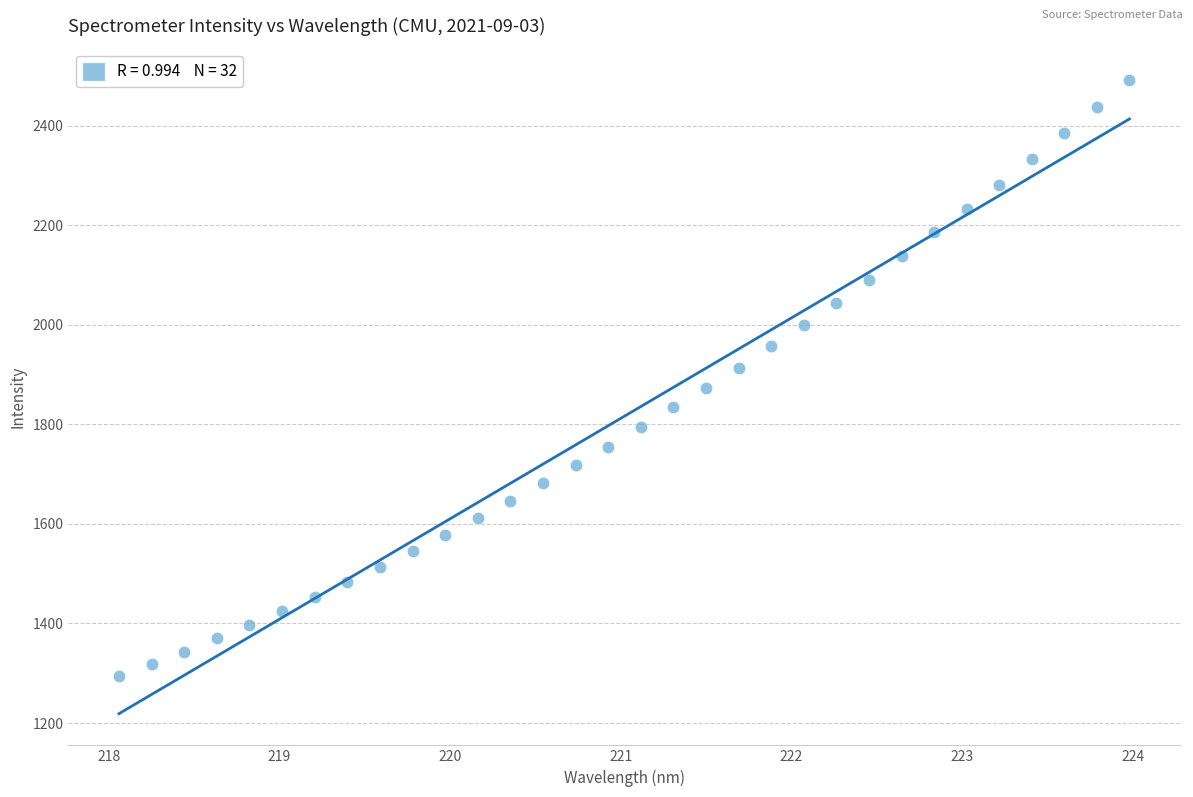

What is the range of X values (max minus min)?

5.9